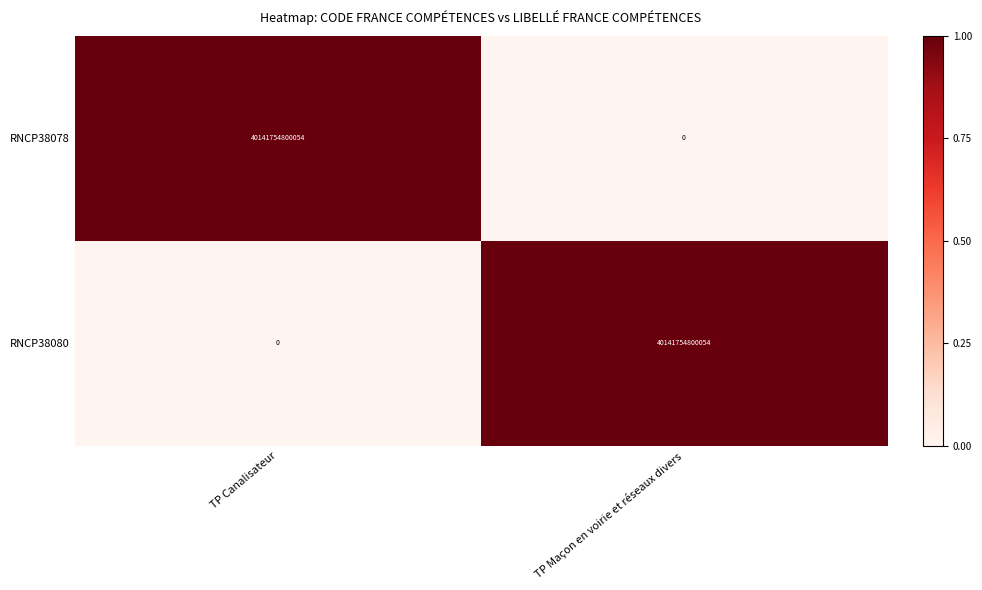

The RNCP38078 series shows 16712397298393 at TP Maçon en voirie et réseaux divers. True or false?

False